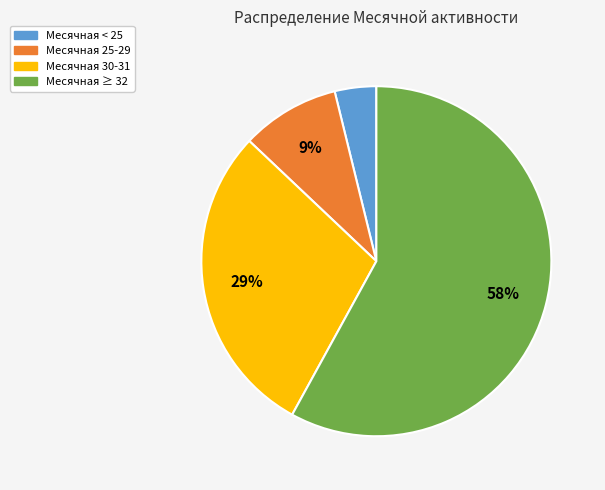

How many slices are in this pie chart?

4